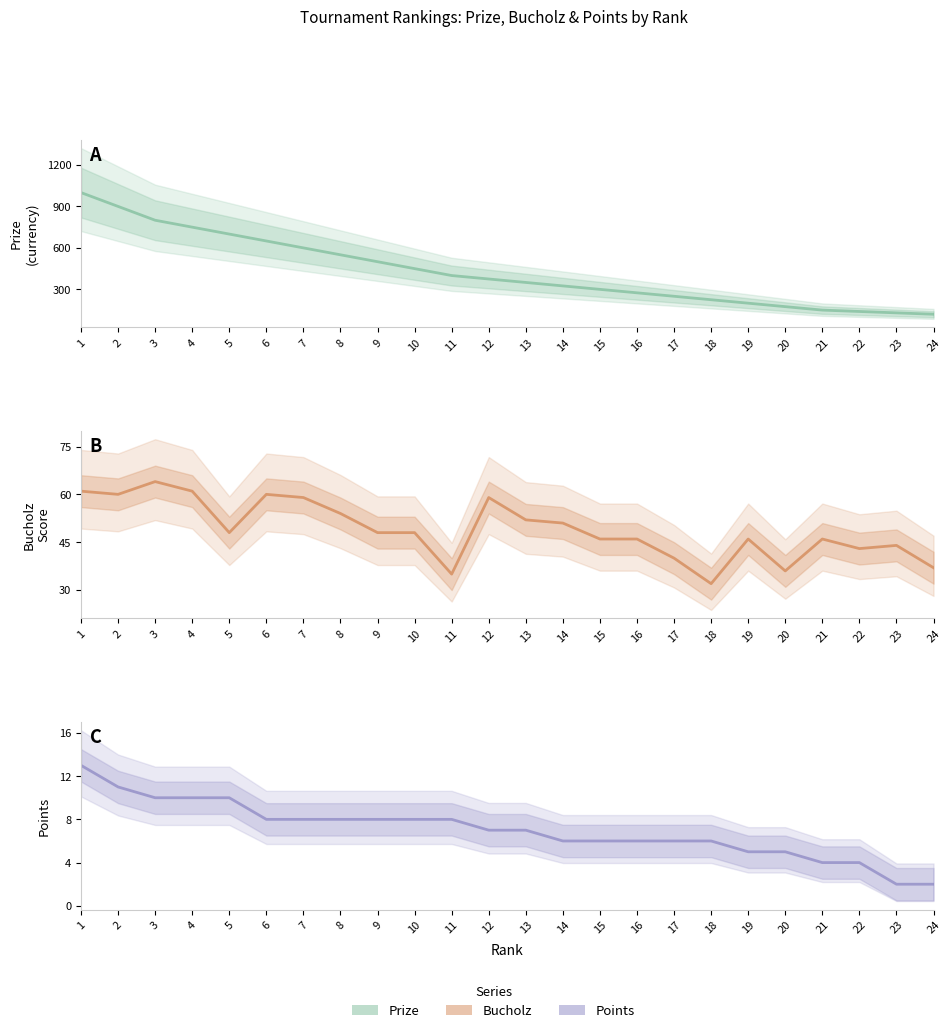

The Points series shows 8 at 10. True or false?

True